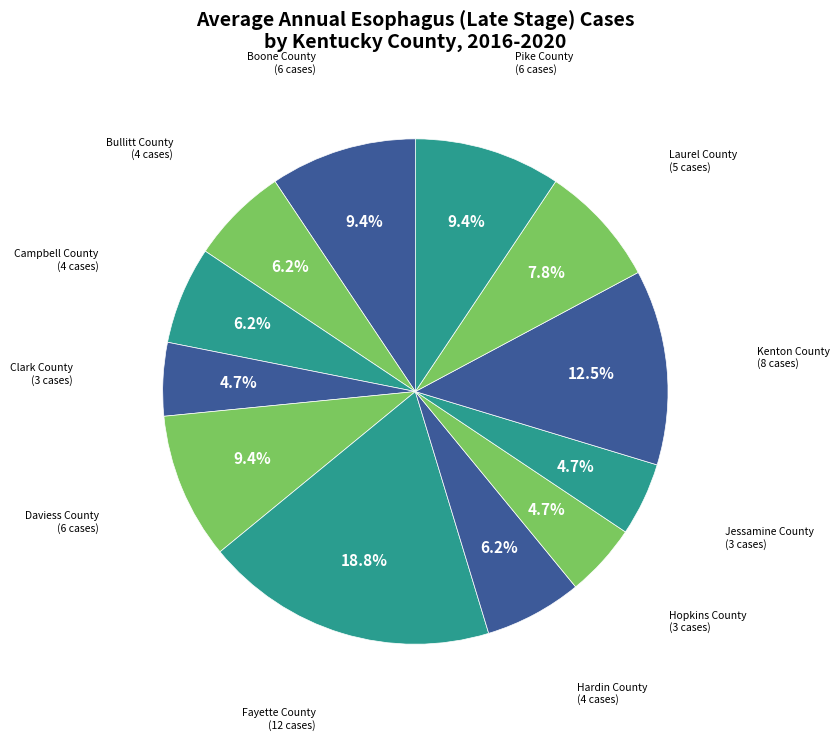

What is the largest slice in the pie chart?

Fayette County